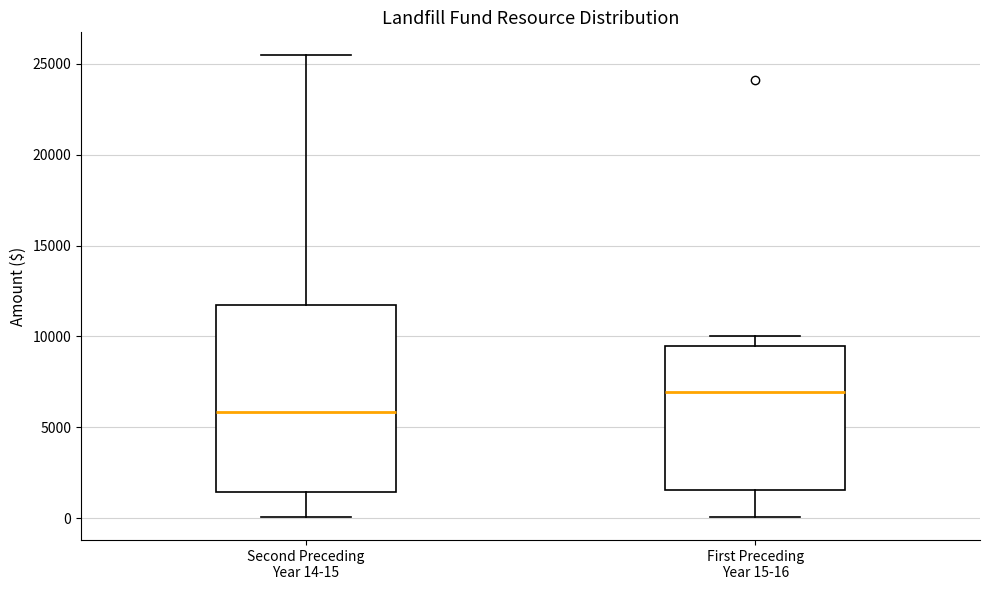

Where is the lower edge of the box for First Preceding Year 15-16 on the y-axis? The values are not printed on the chart, so give them approximately, as read against the axis.

1500